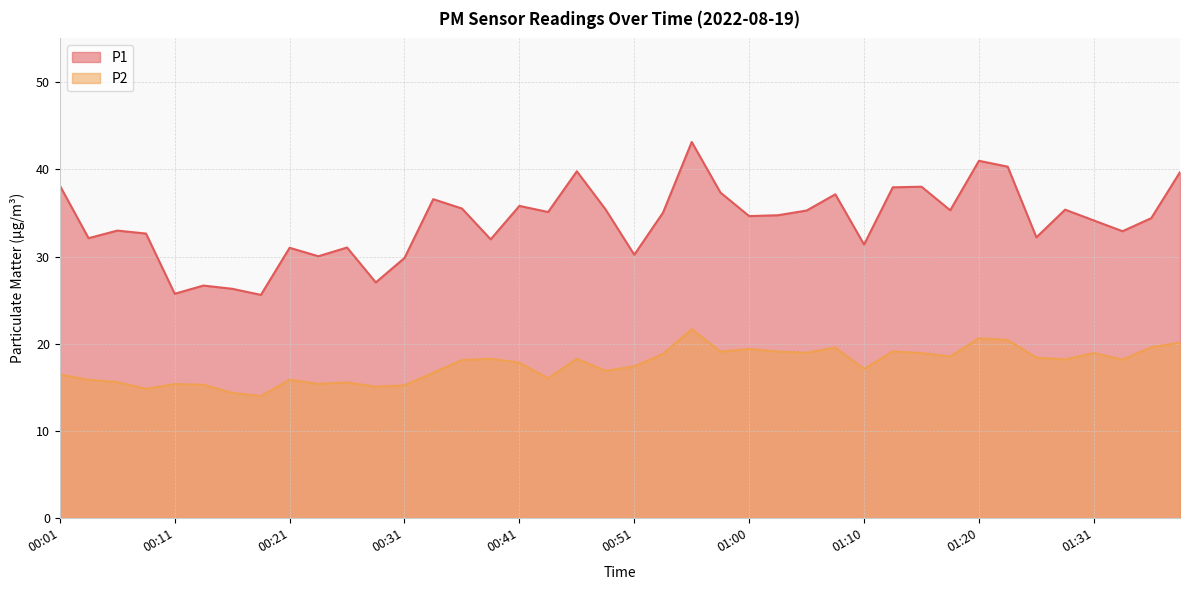

What is the maximum value for P1?

43.1